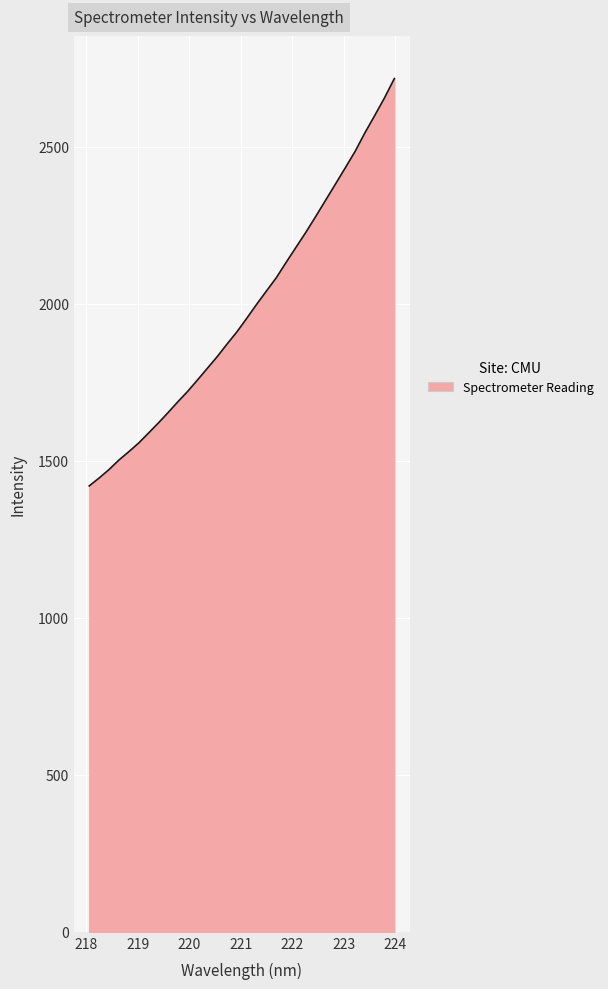

Does the chart have visible grid lines?

Yes